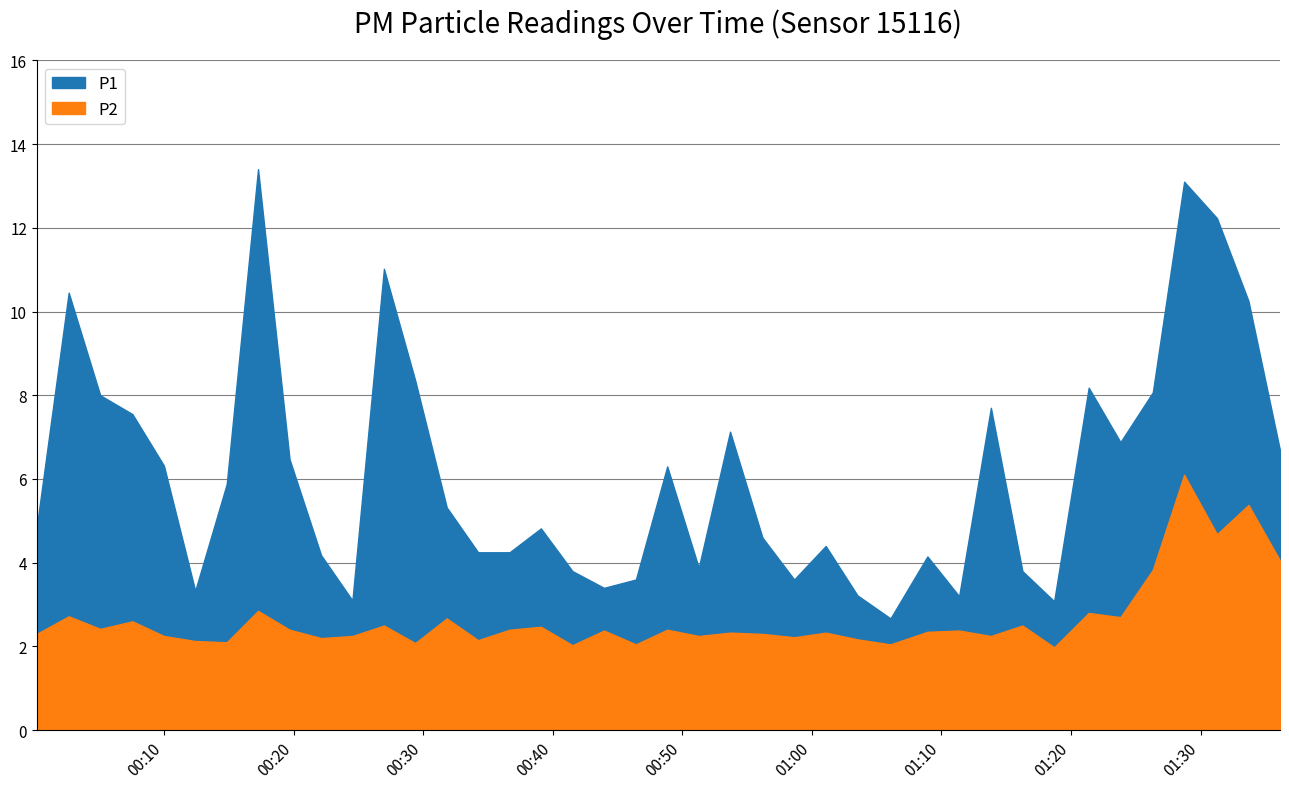

Which label corresponds to the largest value in the chart?

2023-06-14T00:17:15